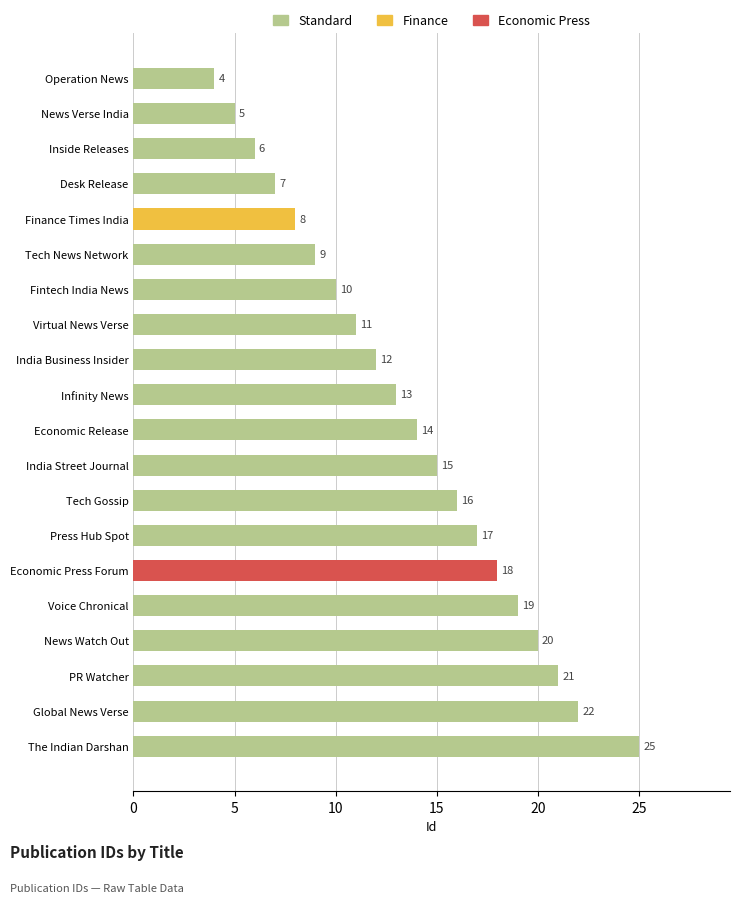

List the labels in order of value, smallest first.

Operation News, News Verse India, Inside Releases, Desk Release, Finance Times India, Tech News Network, Fintech India News, Virtual News Verse, India Business Insider, Infinity News, Economic Release, India Street Journal, Tech Gossip, Press Hub Spot, Economic Press Forum, Voice Chronical, News Watch Out, PR Watcher, Global News Verse, The Indian Darshan